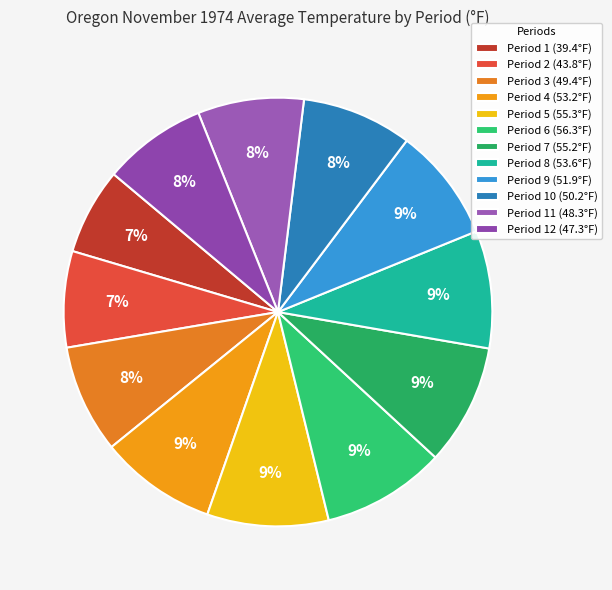

Count the number of slices in the pie.

12